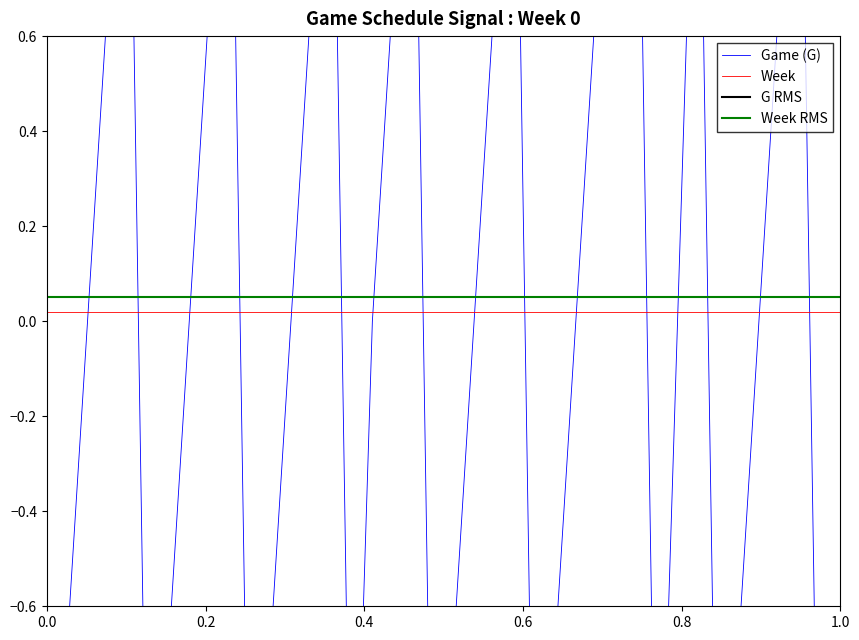

True or false: Week RMS and Week cross at least once.

False